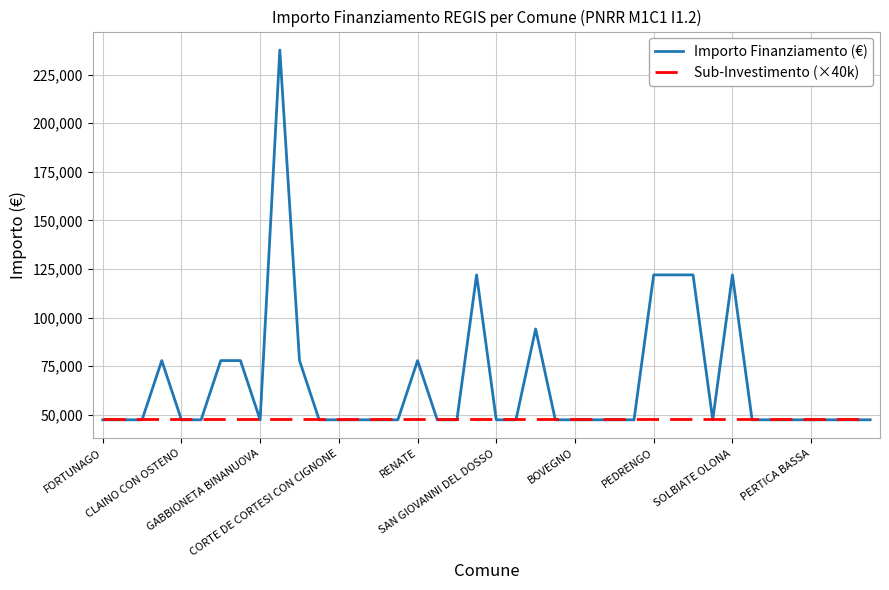

Which series has the largest total across all categories?

Importo Finanziamento (€)